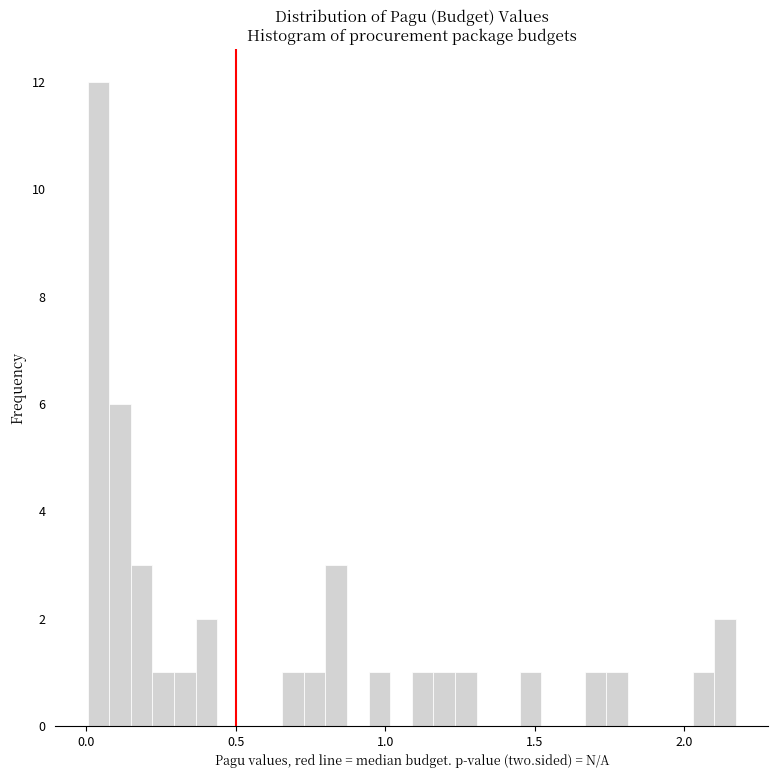

Around what value on the x-axis is the tallest bar? Give the approximate position of its centre, as read against the axis.

0.05